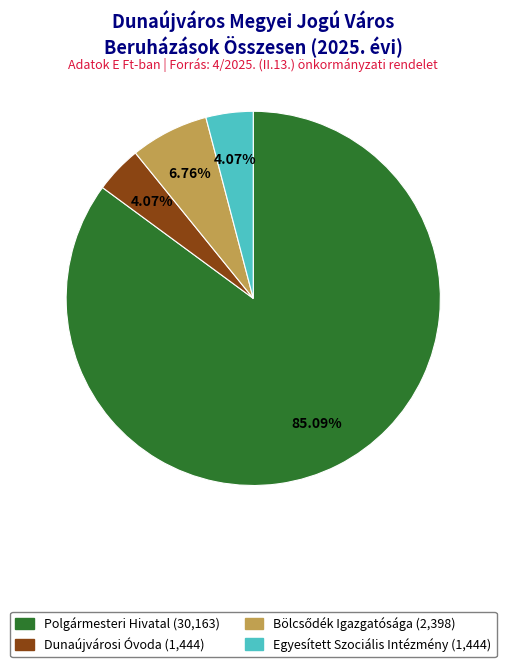

Is there any slice that represents more than half of the pie?

Yes